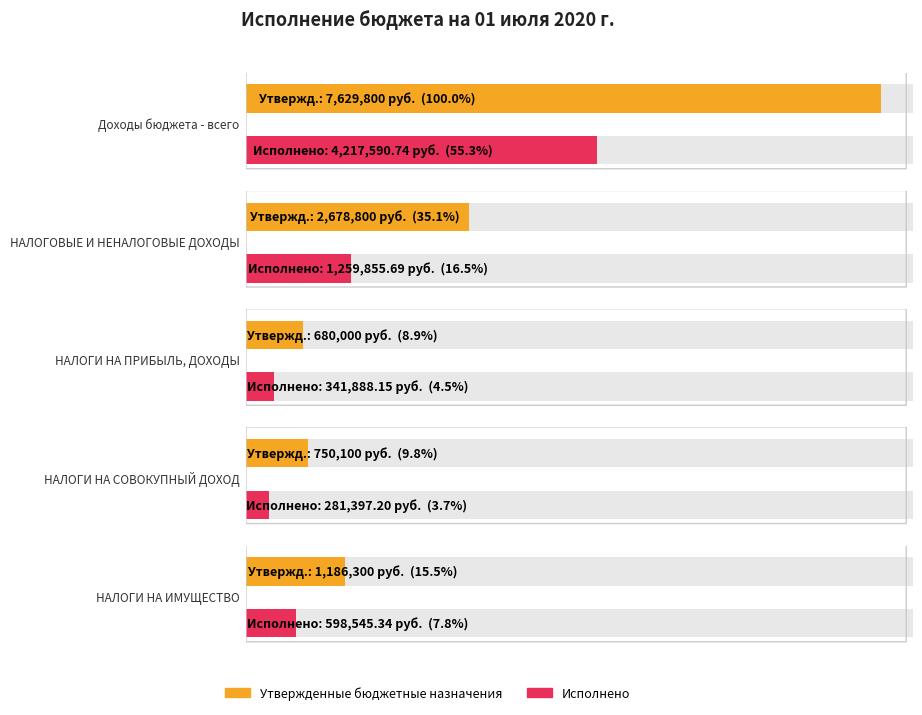

True or false: Утвержденные бюджетные назначения has a value of 470995.3 at НАЛОГИ НА СОВОКУПНЫЙ ДОХОД.

False